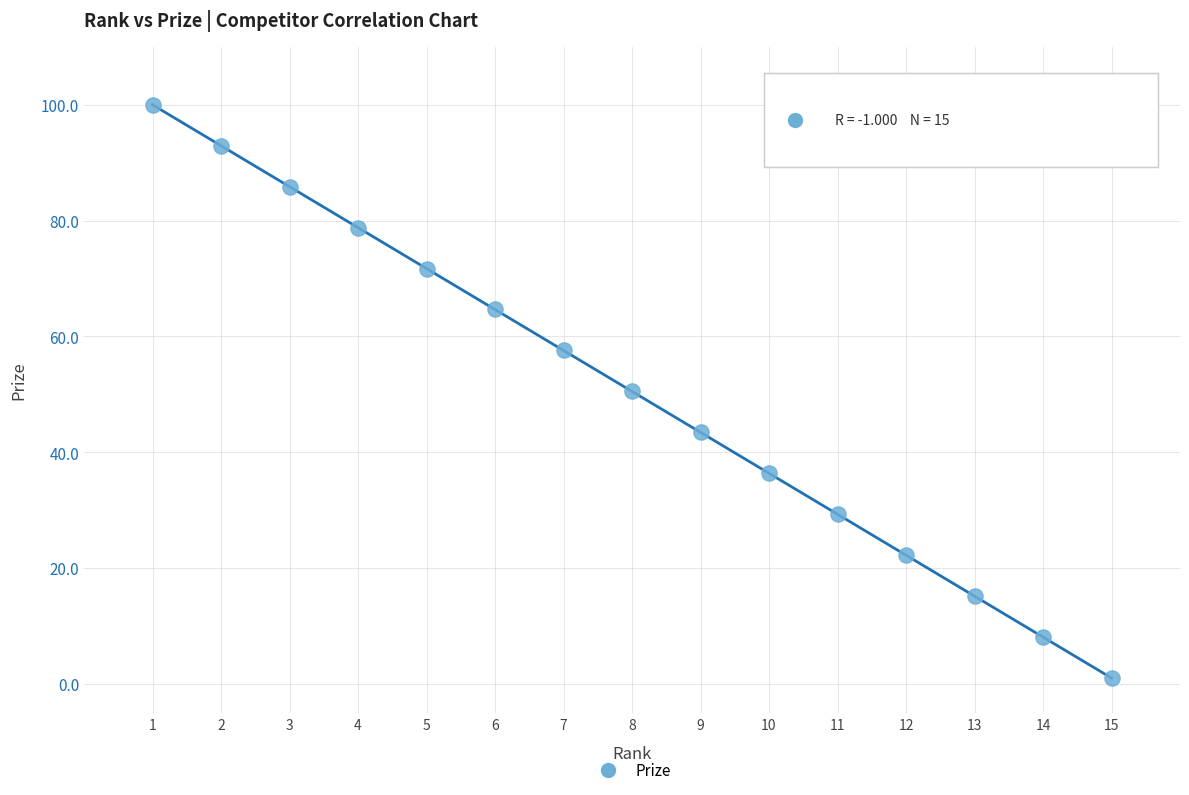

What is the range of X values (max minus min)?

14.0